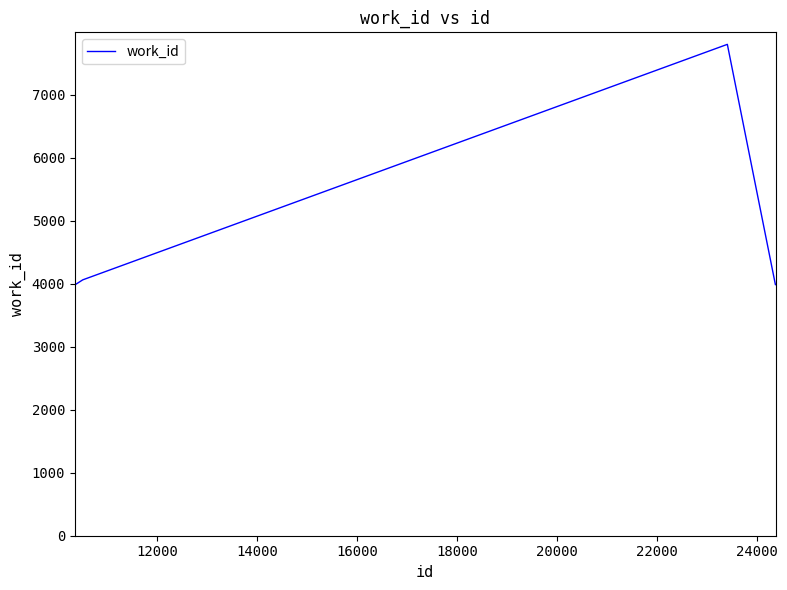

What is the difference between the maximum and minimum values?

3816